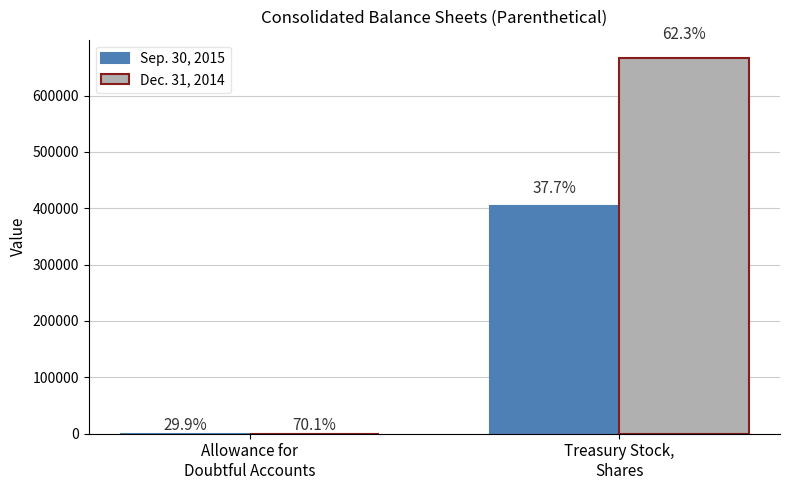

What position from the right is Allowance for
Doubtful Accounts?

2